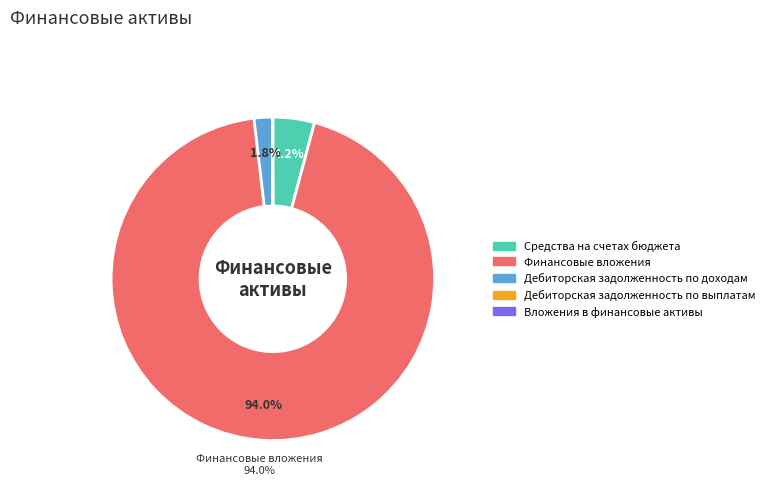

Which category accounts for the majority?

Финансовые вложения